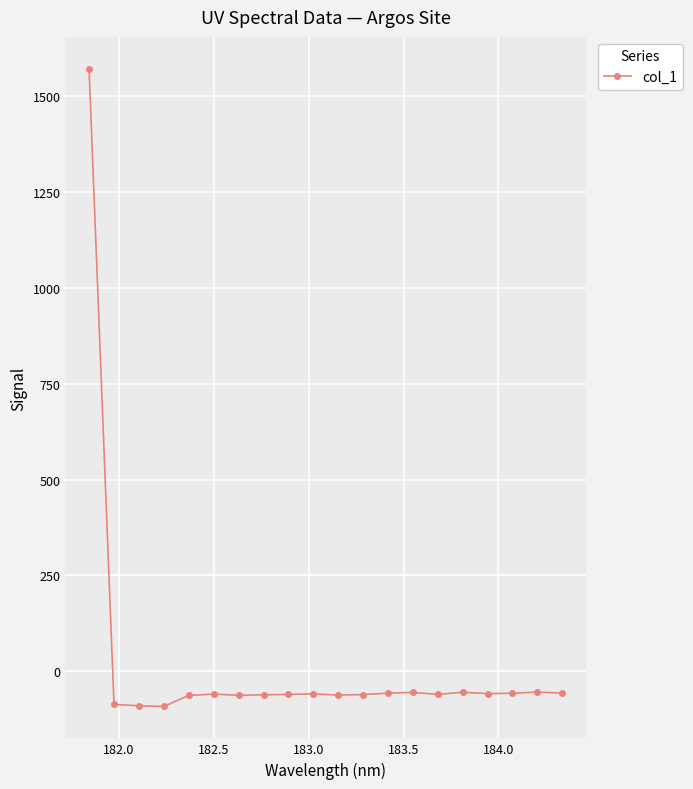

True or false: there are more than 0 points higher than both neighbors.

True